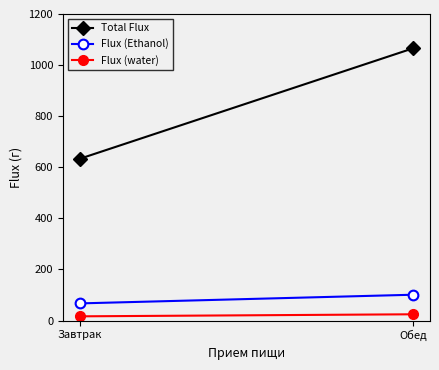

At how many categories does at least one series exceed 803?

1